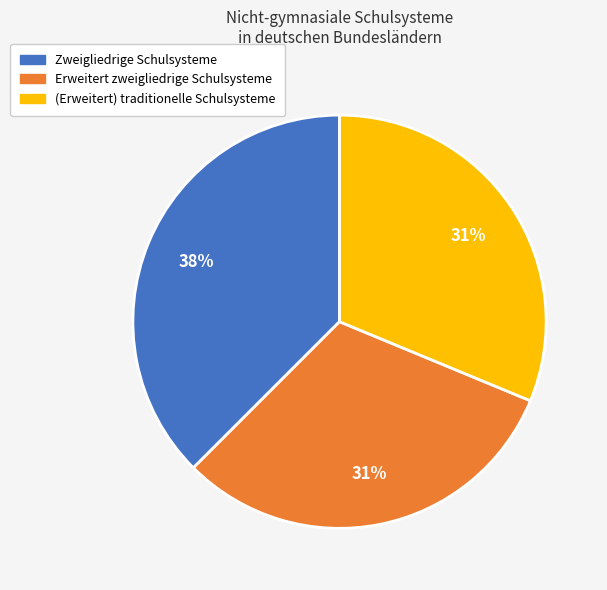

Is there any slice that represents more than half of the pie?

No